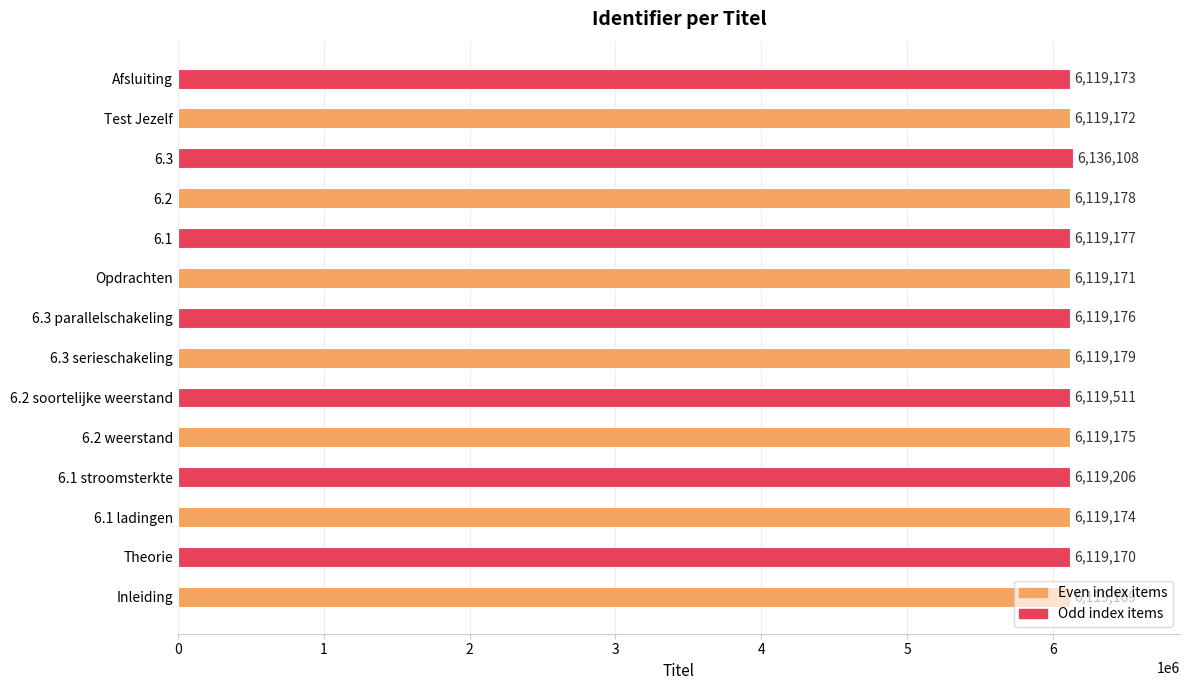

Rank the categories by value from lowest to highest.

Inleiding, Theorie, Opdrachten, Test Jezelf, Afsluiting, 6.1 ladingen, 6.2 weerstand, 6.3 parallelschakeling, 6.1, 6.2, 6.3 serieschakeling, 6.1 stroomsterkte, 6.2 soortelijke weerstand, 6.3